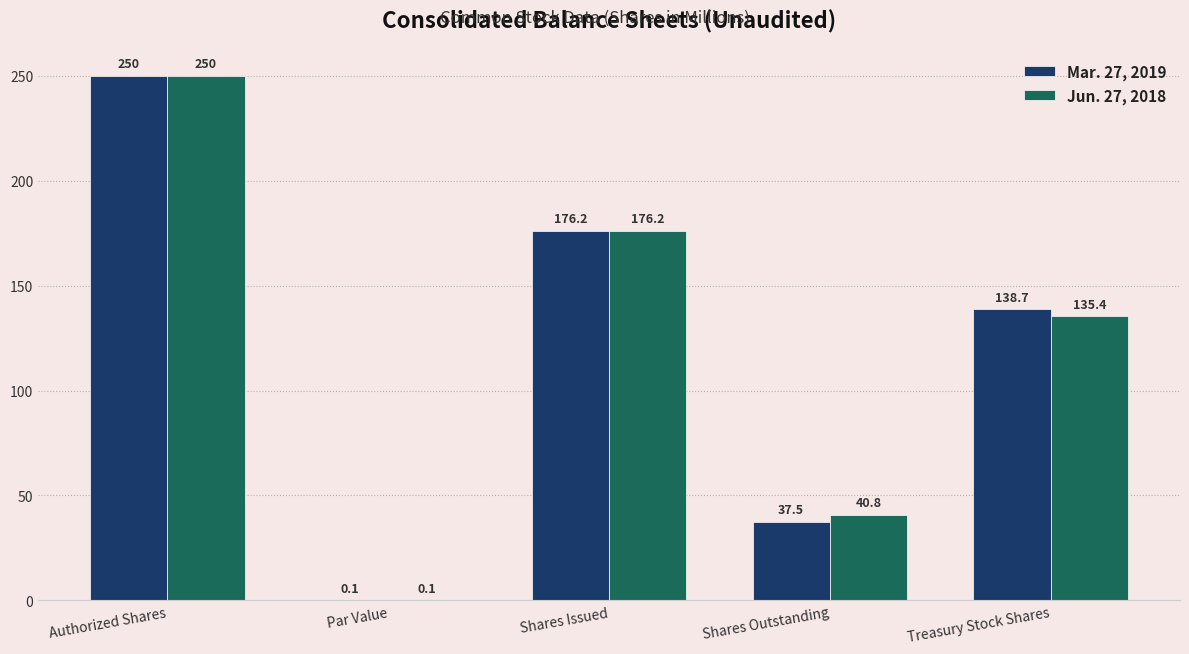

What are all the series names shown in the legend?

Mar. 27, 2019, Jun. 27, 2018